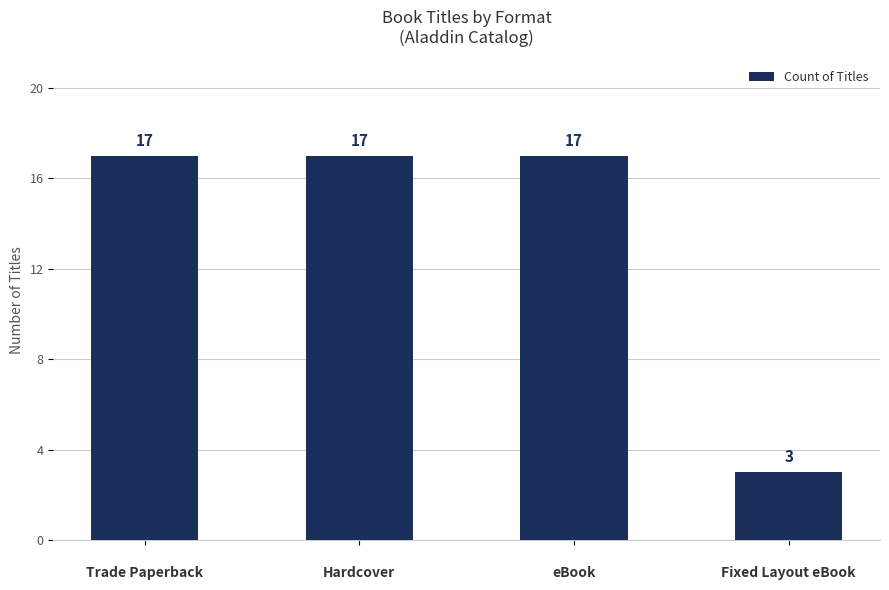

The chart shows a value of 17 at 
Hardcover. True or false?

True